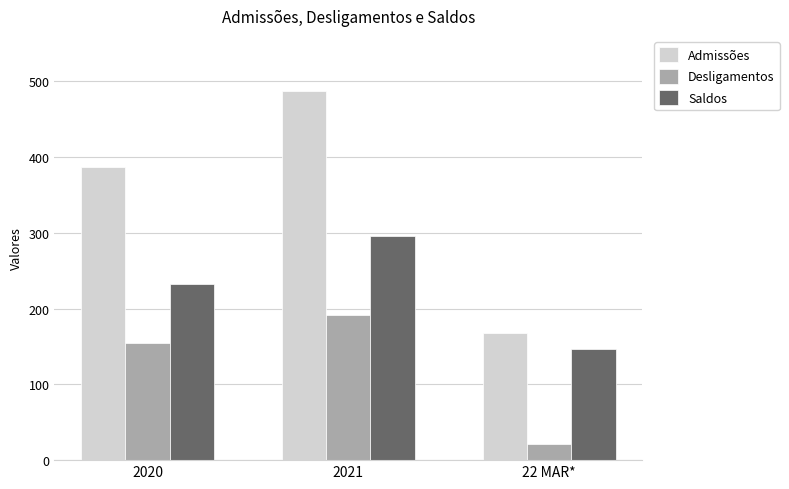

Is it true that Admissões equals 81 at 22 MAR*?

False